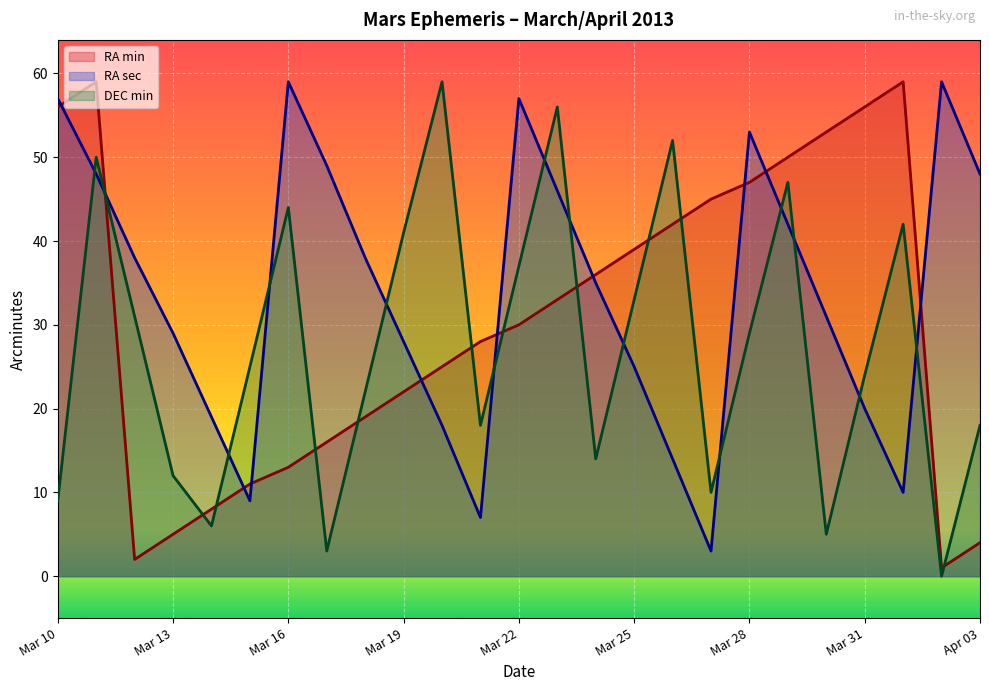

Does the chart display data point markers on the line(s)?

No